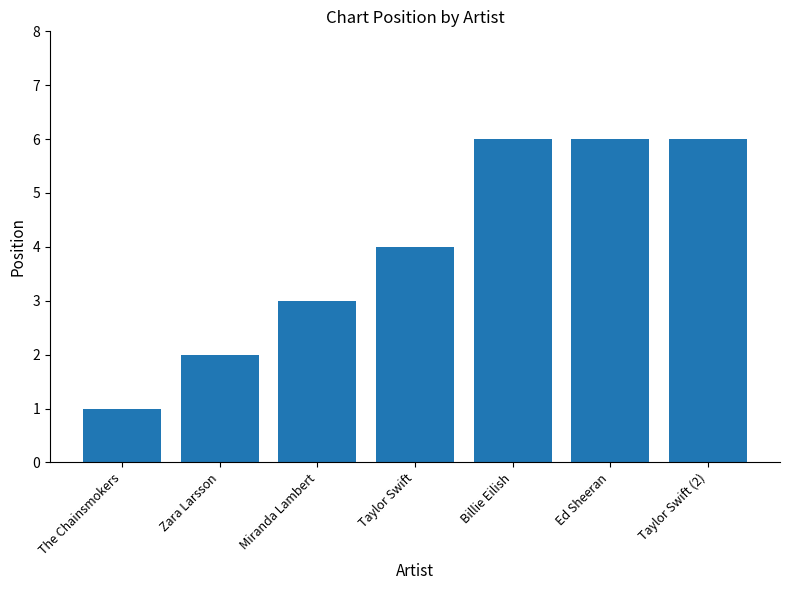

What value does the data have at Taylor Swift (2)?

6